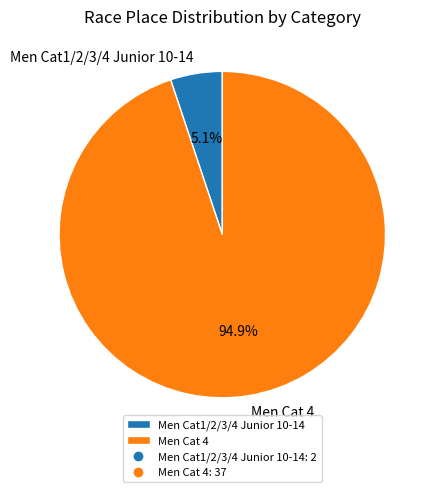

What is the ratio of the value at Men Cat1/2/3/4 Junior 10-14 to the value at Men Cat 4?

0.1